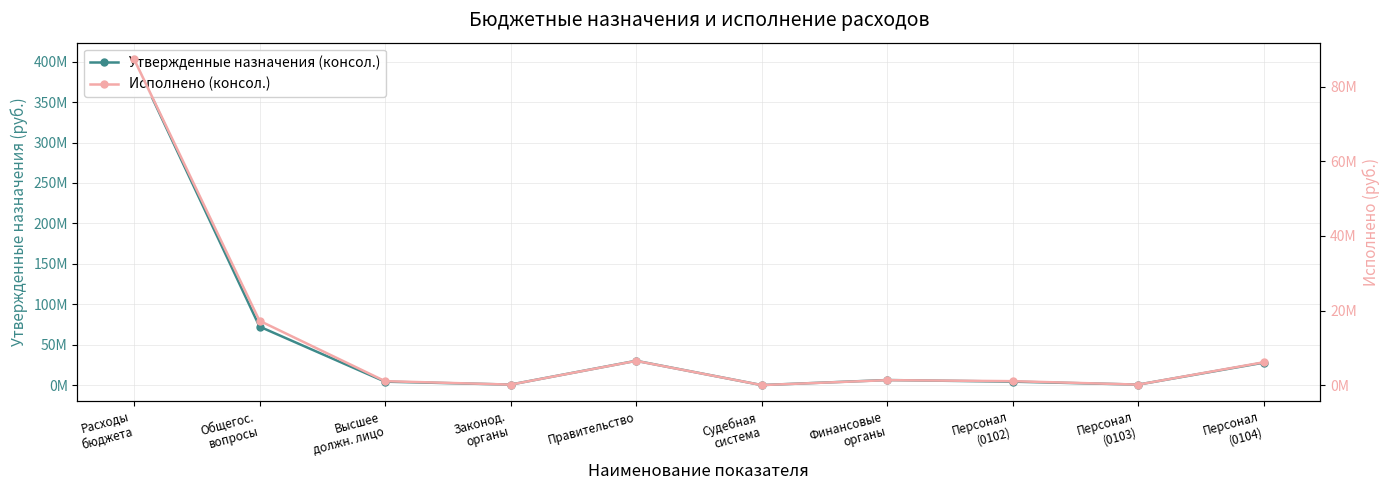

List the series in order of their peak value, lowest first.

Исполнено (консол.), Утвержденные назначения (консол.)